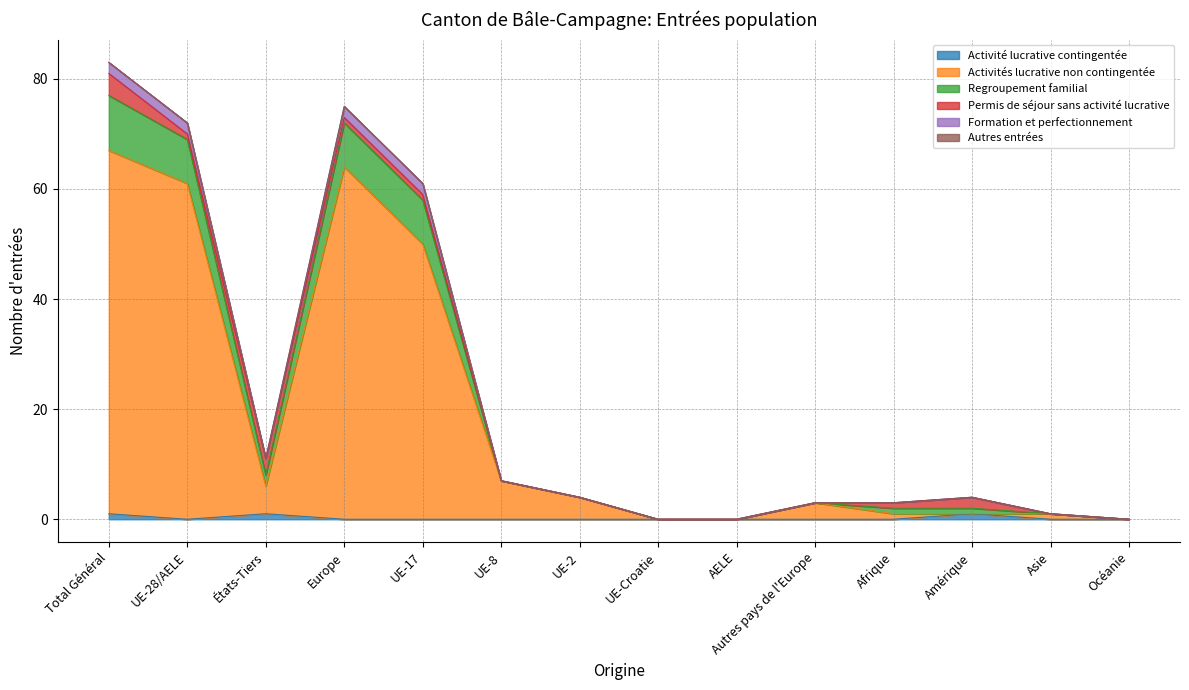

True or false: Regroupement familial and Activités lucrative non contingentée intersect in this chart.

False